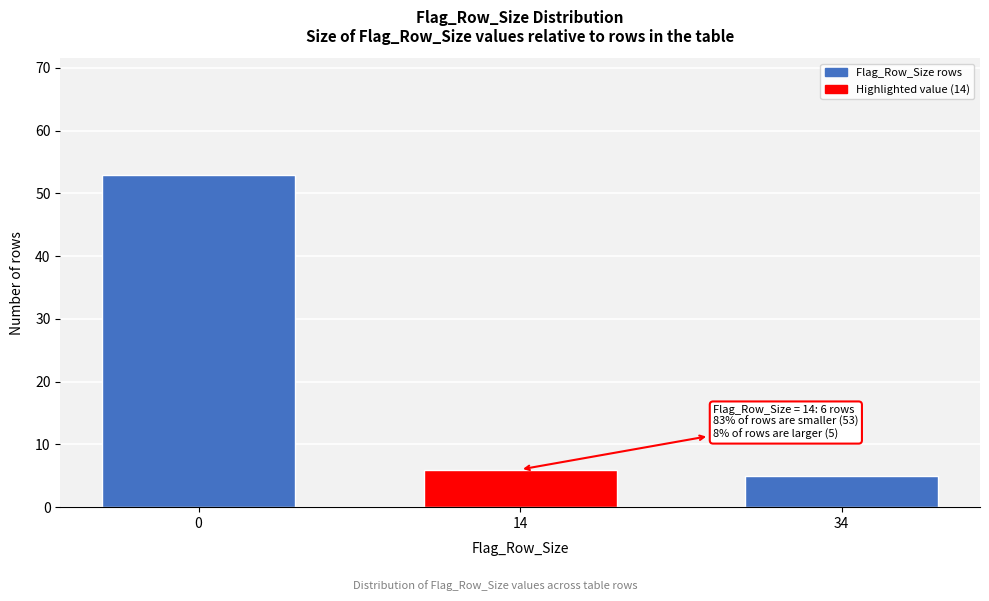

Reading right to left, list all the values displayed in this chart.

34=5	14=6	0=53